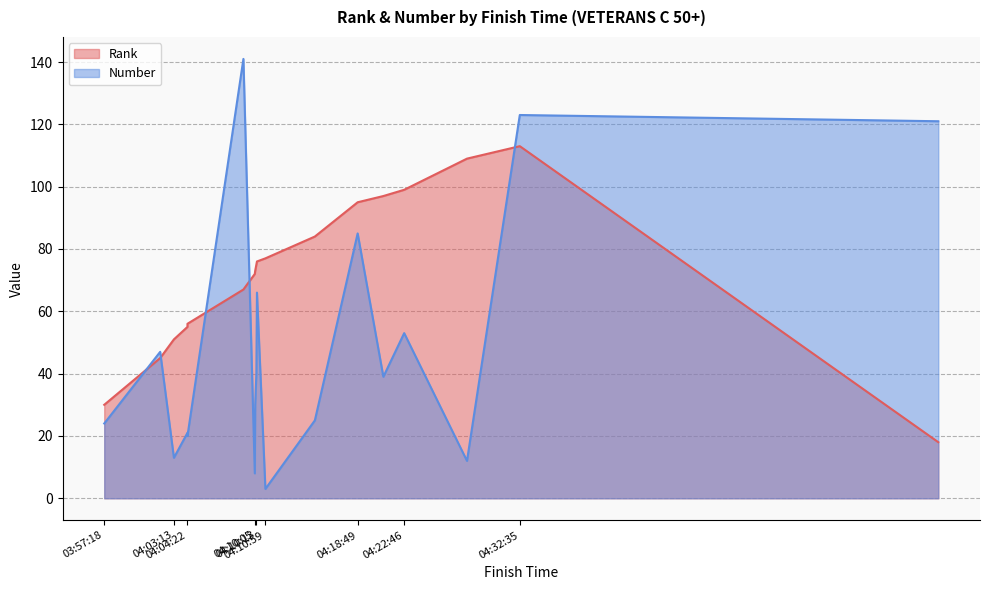

Rank the series by their average value, from highest to lowest.

Rank, Number